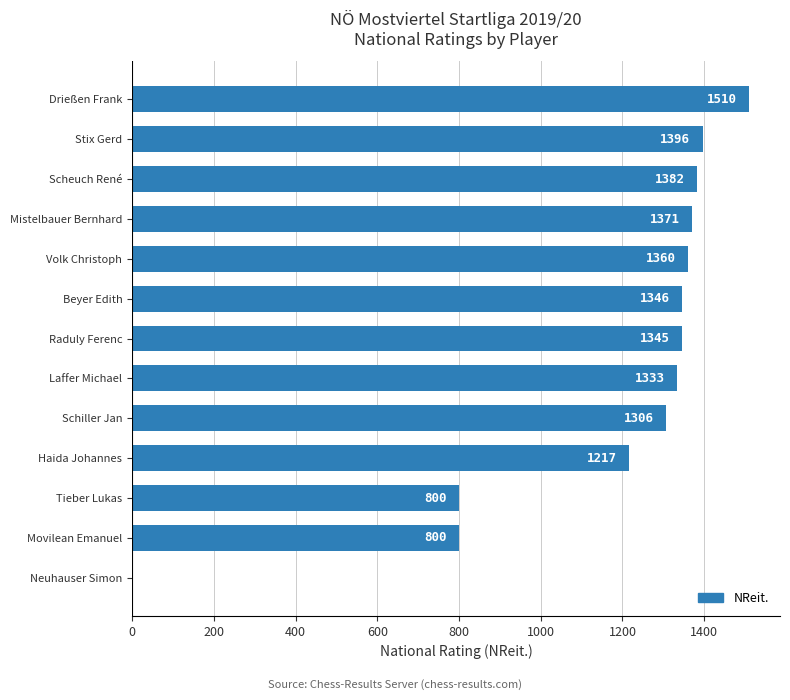

The chart shows a value of 1345 at Raduly Ferenc. True or false?

True